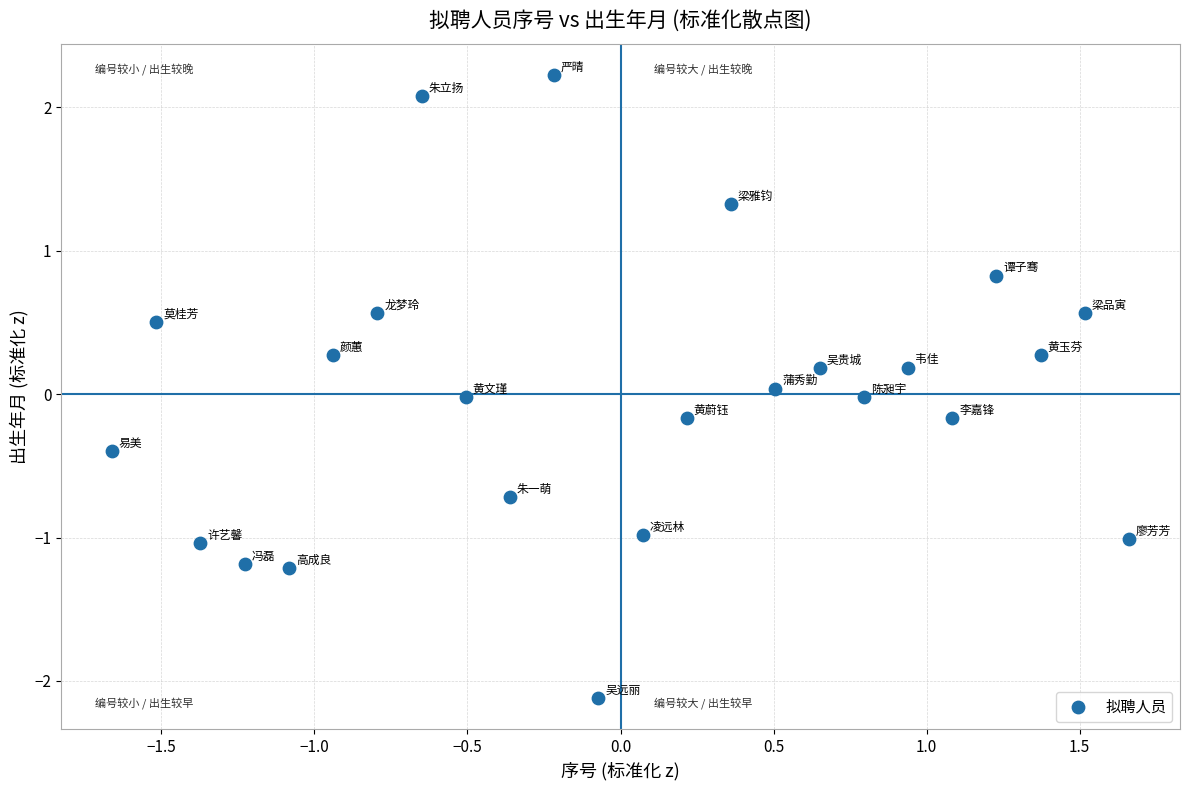

What is the range of X values (max minus min)?

3.3